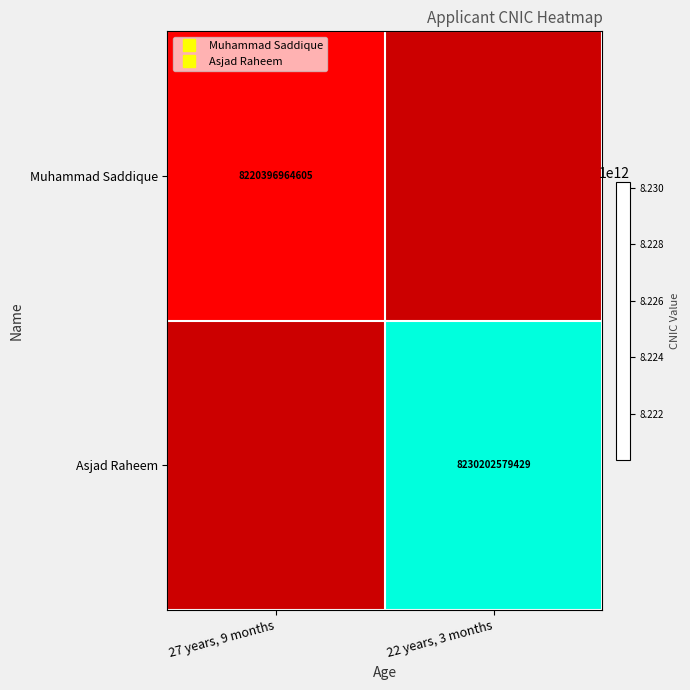

What is the greatest value displayed?

8230202579429.0